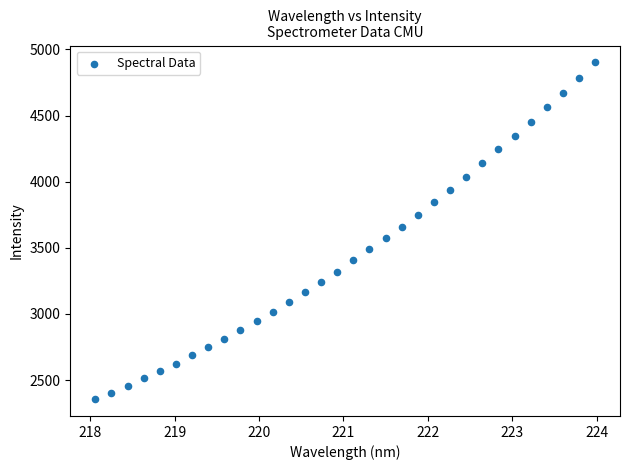

What is the range of X values (max minus min)?

5.9